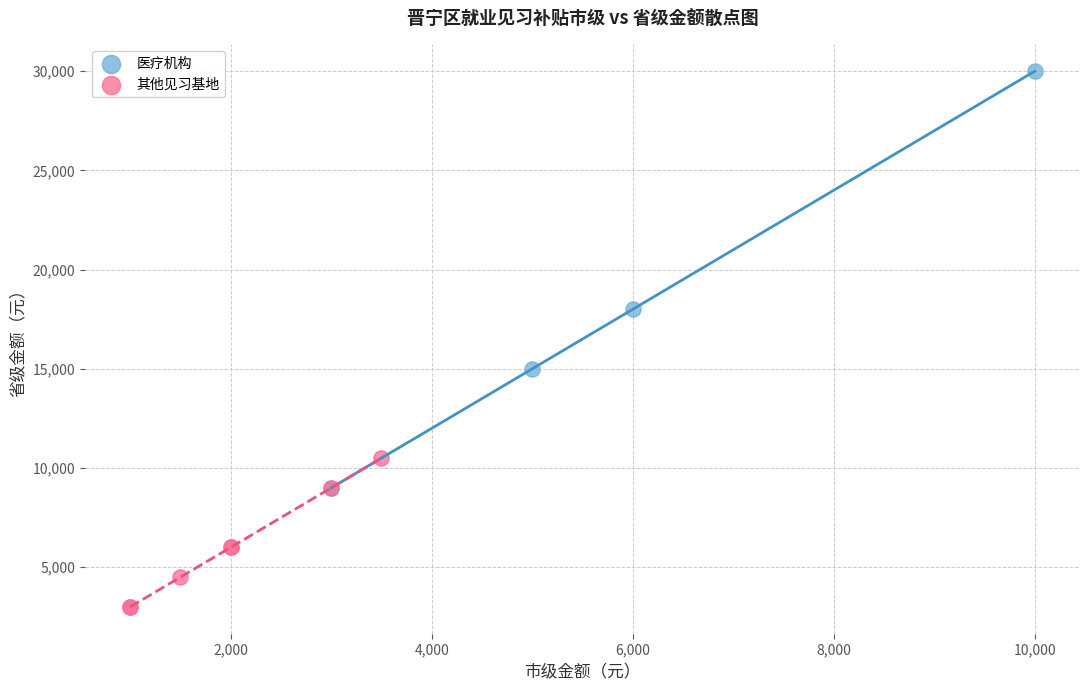

Which series contains the lowest Y value?

其他见习基地